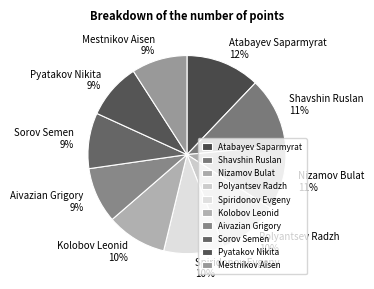

Between Nizamov Bulat and Mestnikov Aisen, which is larger?

Nizamov Bulat